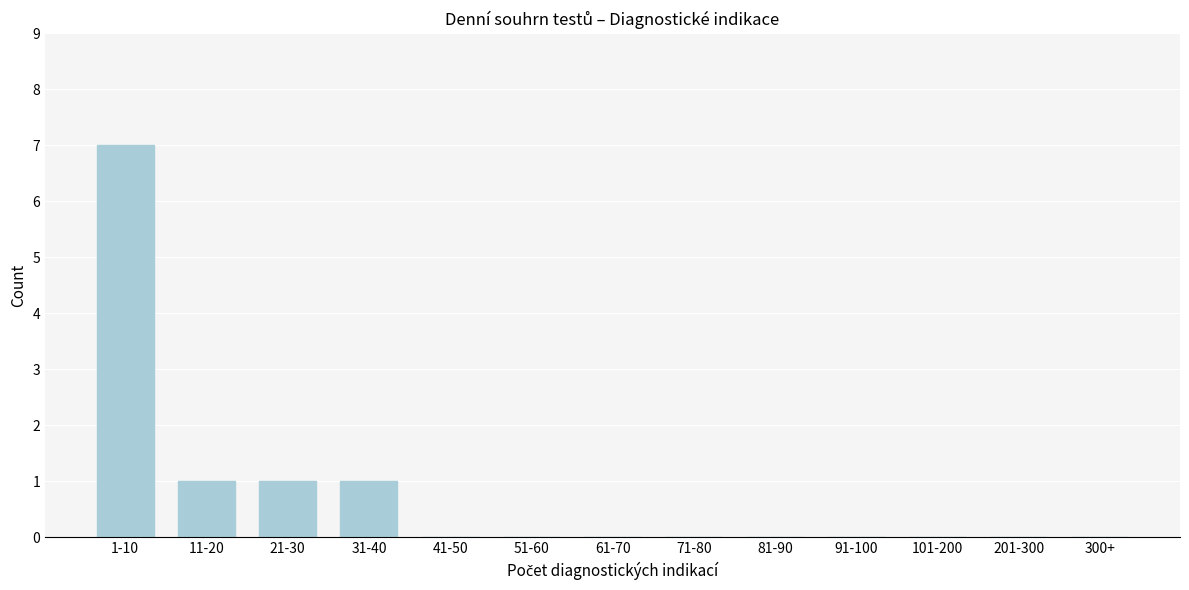

Reading right to left, what are all the values shown in this chart?

300+=0	201-300=0	101-200=0	91-100=0	81-90=0	71-80=0	61-70=0	51-60=0	41-50=0	31-40=1	21-30=1	11-20=1	1-10=7